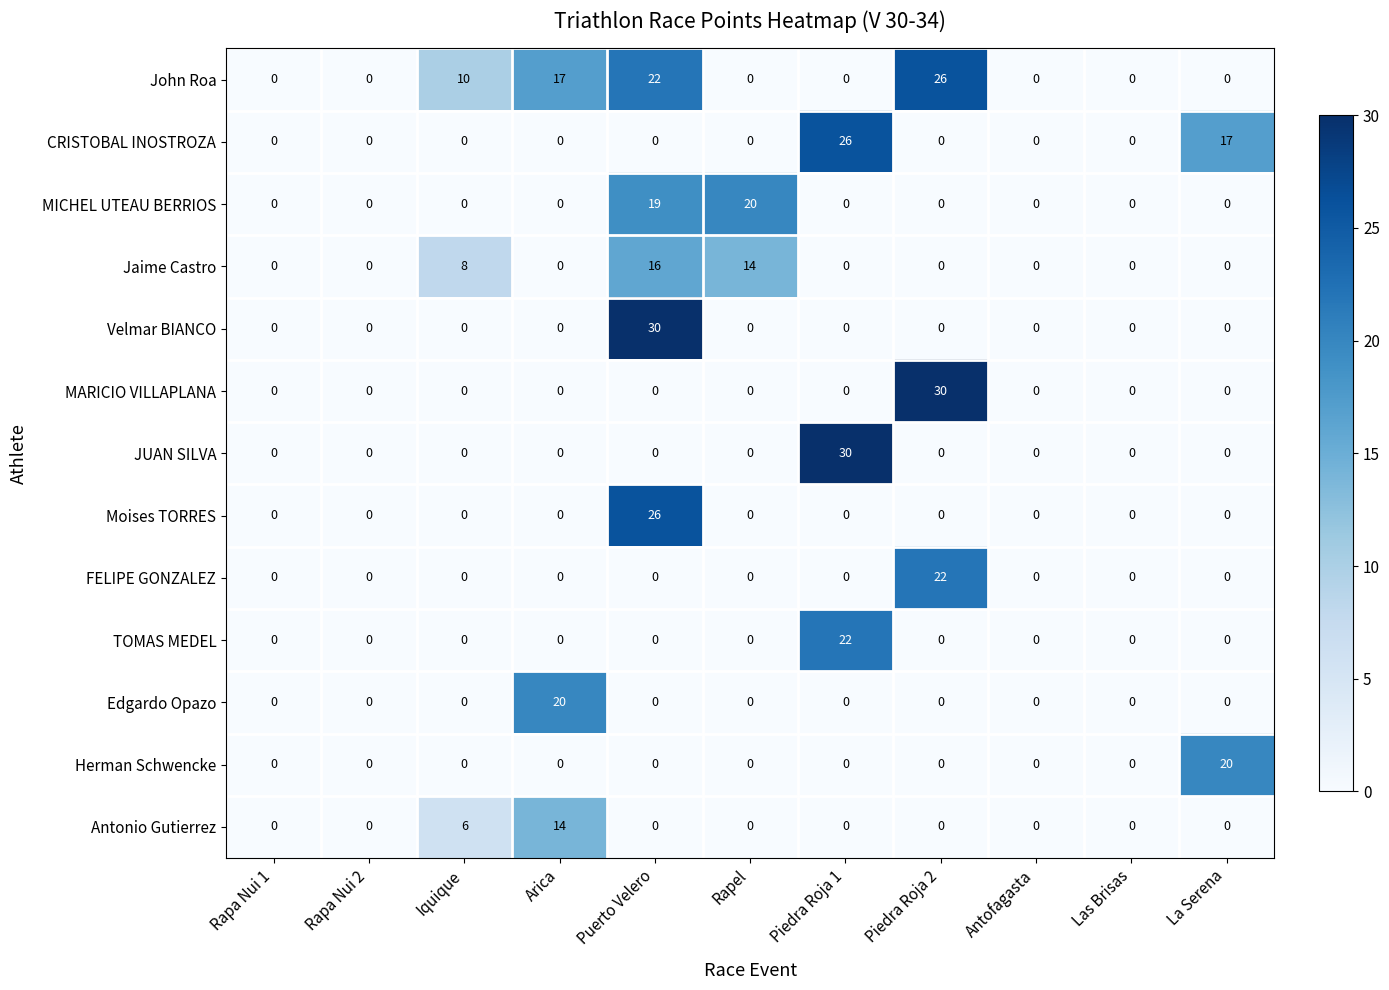

True or false: MARICIO VILLAPLANA has a value of -17 at Arica.

False